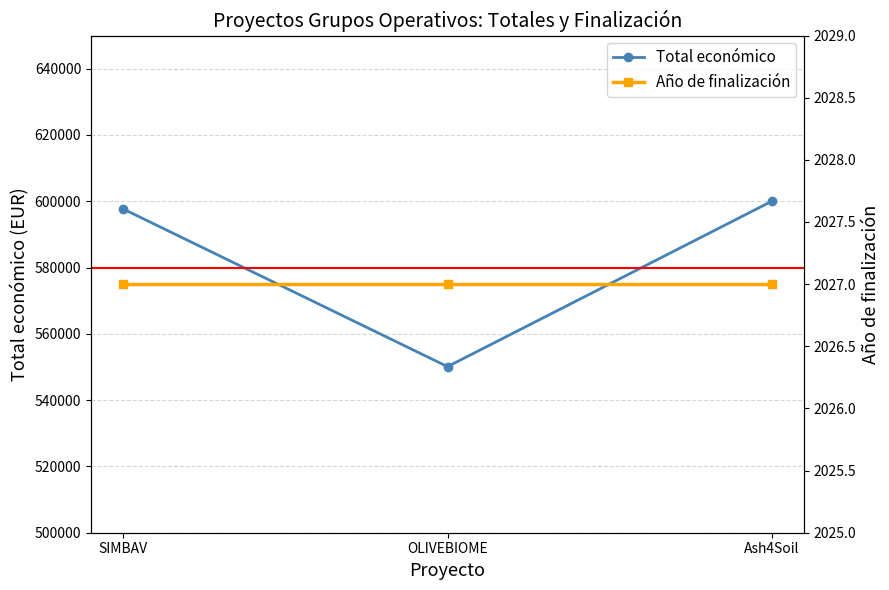

Rank the categories by Año de finalización value from lowest to highest.

SIMBAV, OLIVEBIOME, Ash4Soil